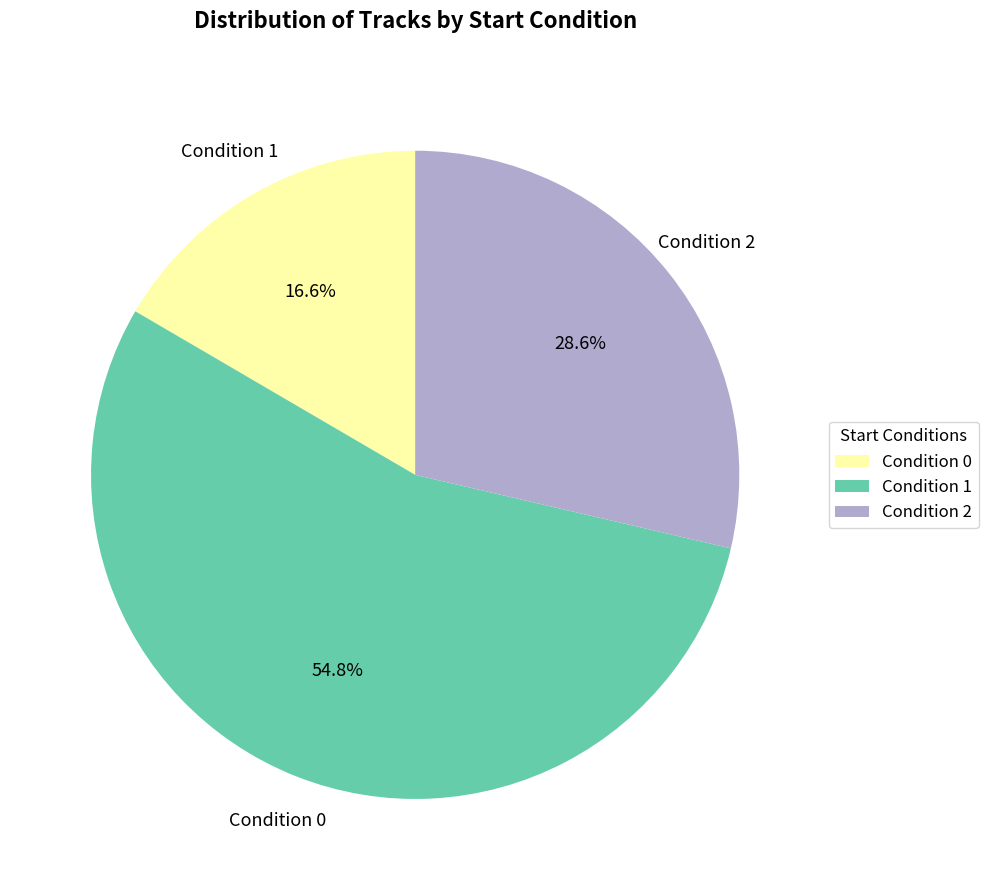

What is the majority slice?

Condition 1